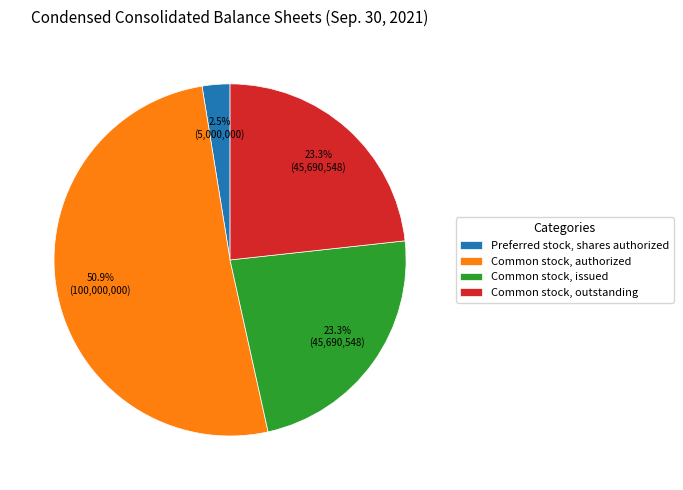

Which slice is the smallest?

Preferred stock, shares authorized